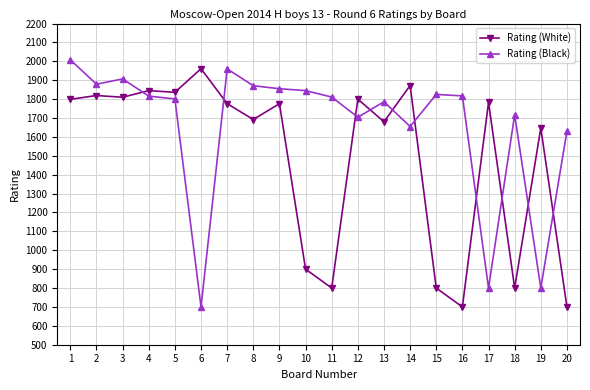

Between 7 and 20, which series saw the biggest shift?

Rating (White)